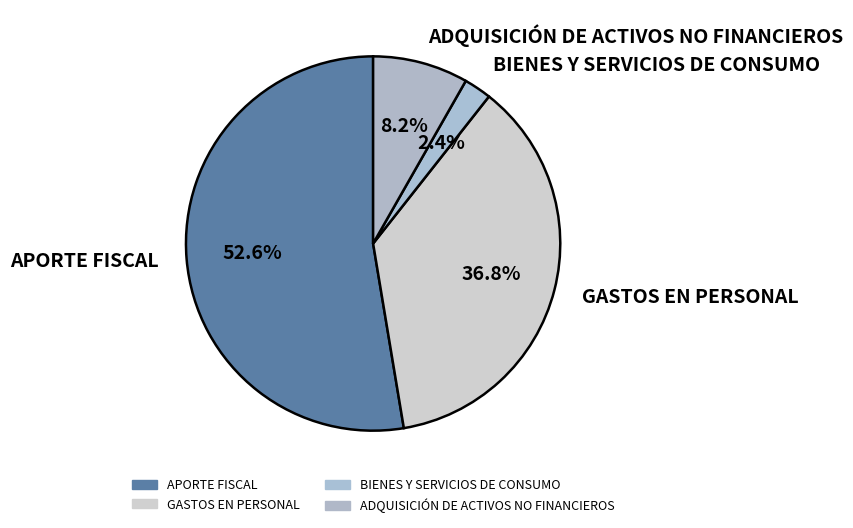

What percentage is the BIENES Y SERVICIOS DE CONSUMO slice, to the nearest percent?

2%